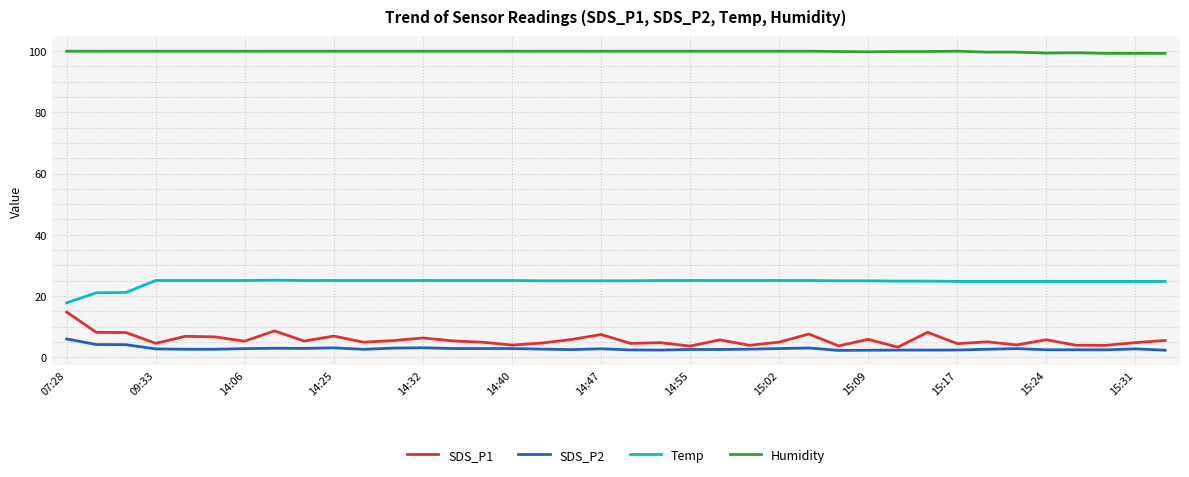

Rank the series by their maximum value, from lowest to highest.

SDS_P2, SDS_P1, Temp, Humidity